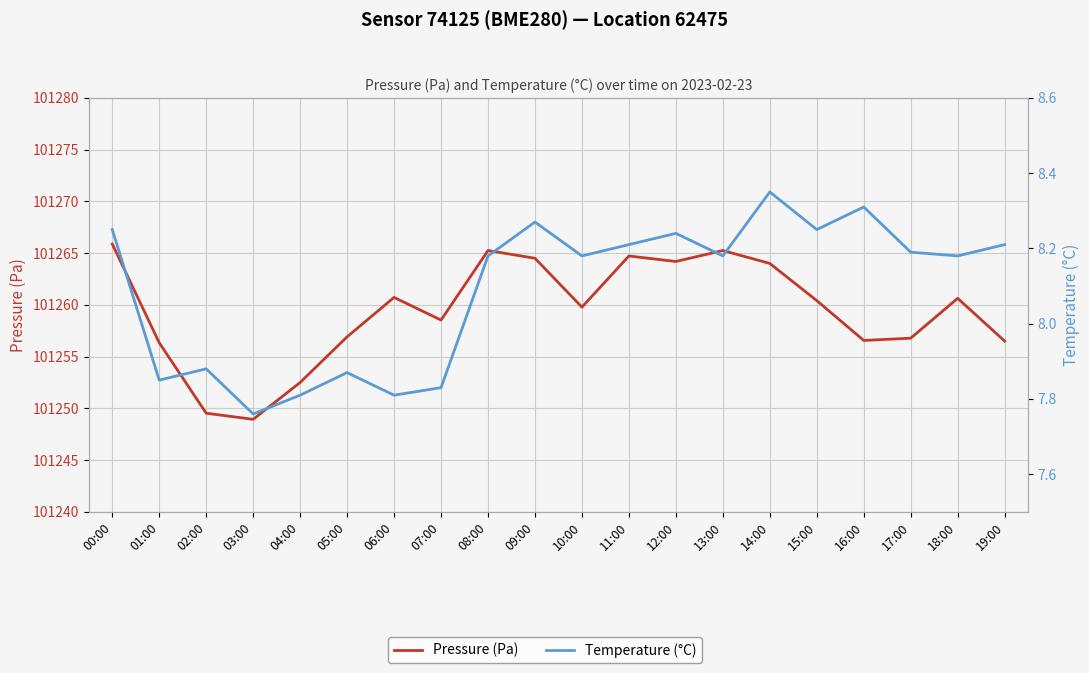

What is the difference between the maximum and minimum values in the Temperature (°C) series?

0.6